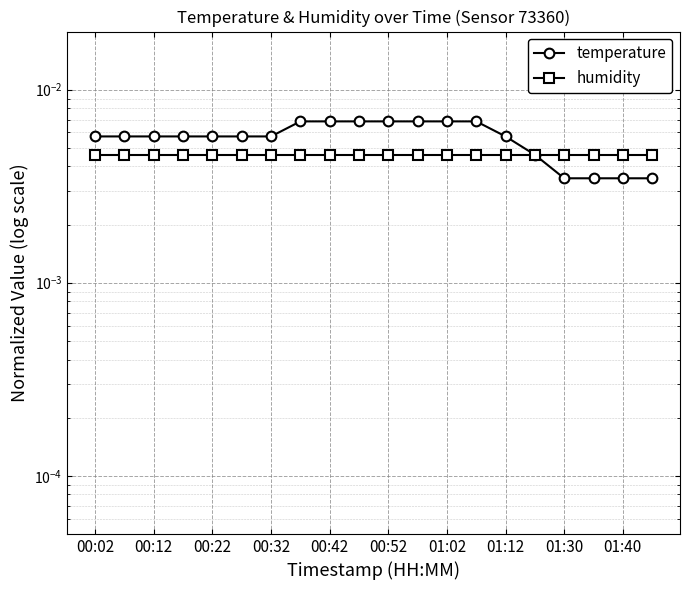

True or false: temperature and humidity intersect in this chart.

True